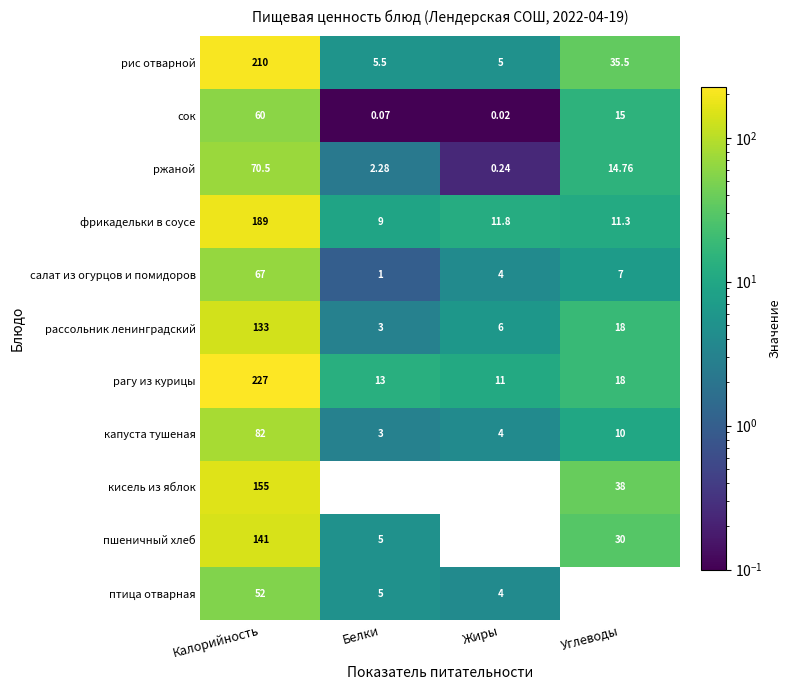

What is the difference between the рассольник ленинградский values at Жиры and Белки?

3.0